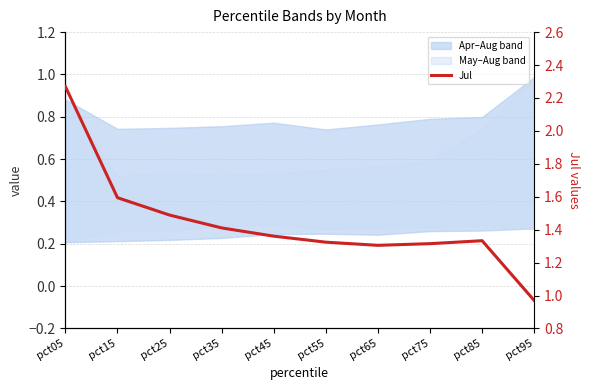

How many data points does each series have?

10